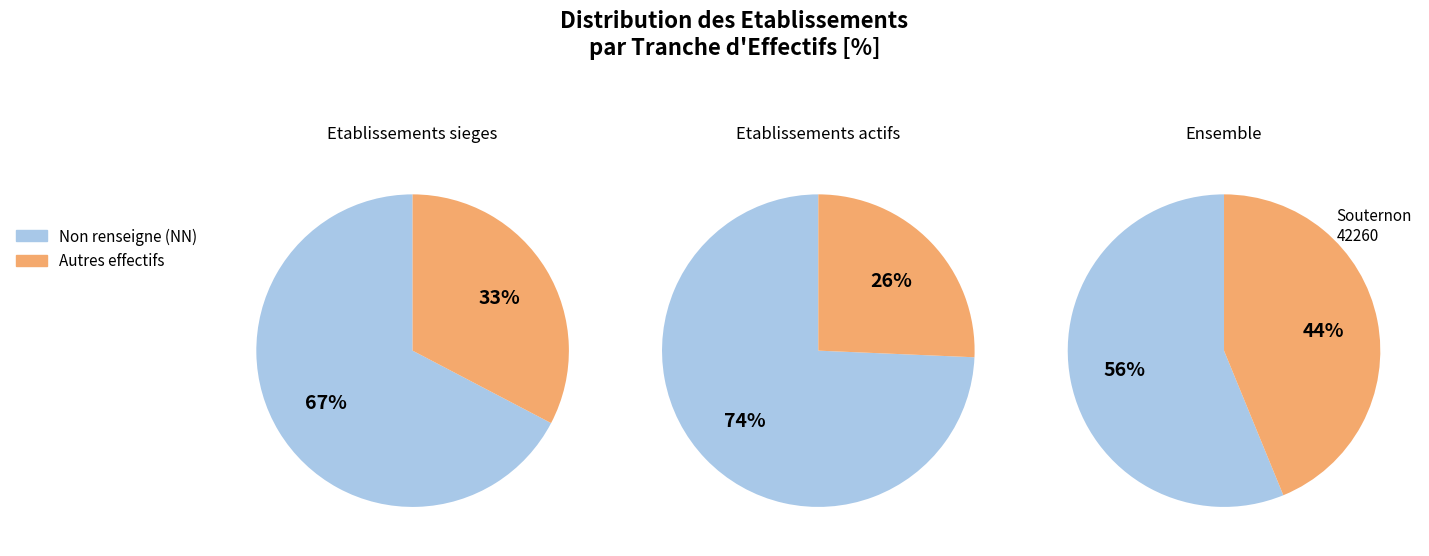

Is there any slice that represents more than half of the pie?

Yes